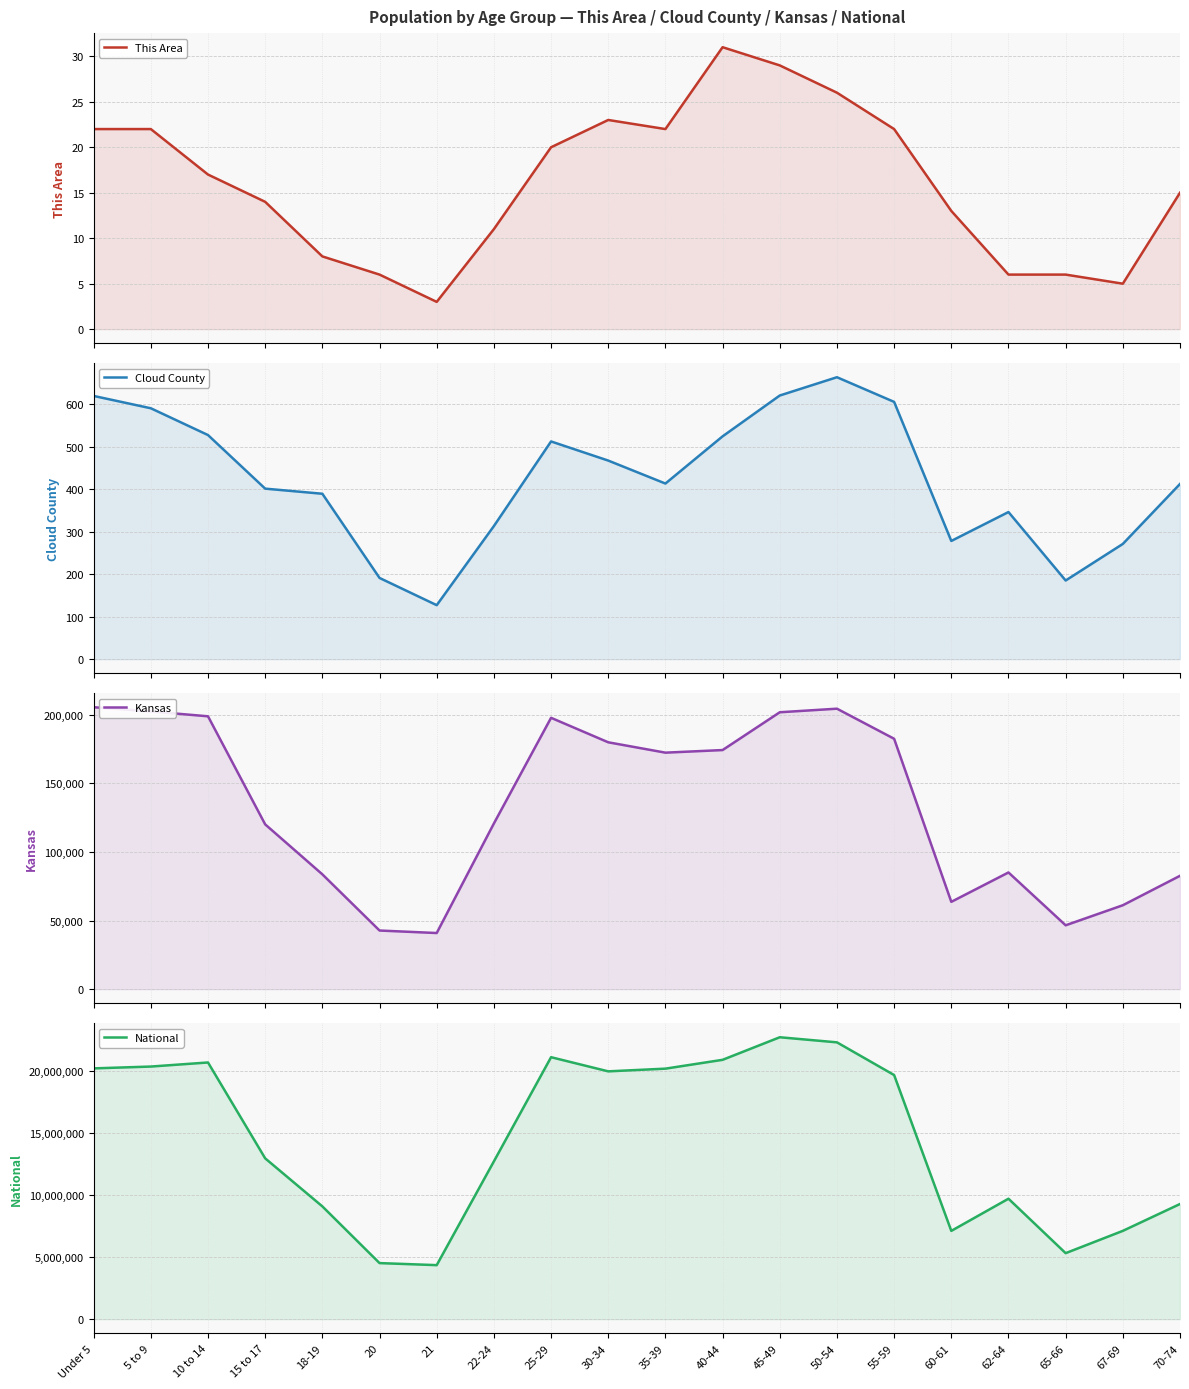

Reading right to left, transcribe all the data shown in this chart.

This Area: 15	5	6	6	13	22	26	29	31	22	23	20	11	3	6	8	14	17	22	22
Cloud County: 412	271	185	346	278	605	663	620	524	413	467	512	313	127	191	389	401	527	590	619
Kansas: 82634	61181	46574	85074	63661	182512	204434	201830	174285	172388	179937	197783	120765	40931	42758	83705	120116	198884	202447	205492
National: 9278166	7115361	5319902	9704197	7113727	19664805	22298125	22708591	20890964	20179642	19962099	21101849	12712576	4354294	4519129	9086089	12954254	20677194	20348657	20201362